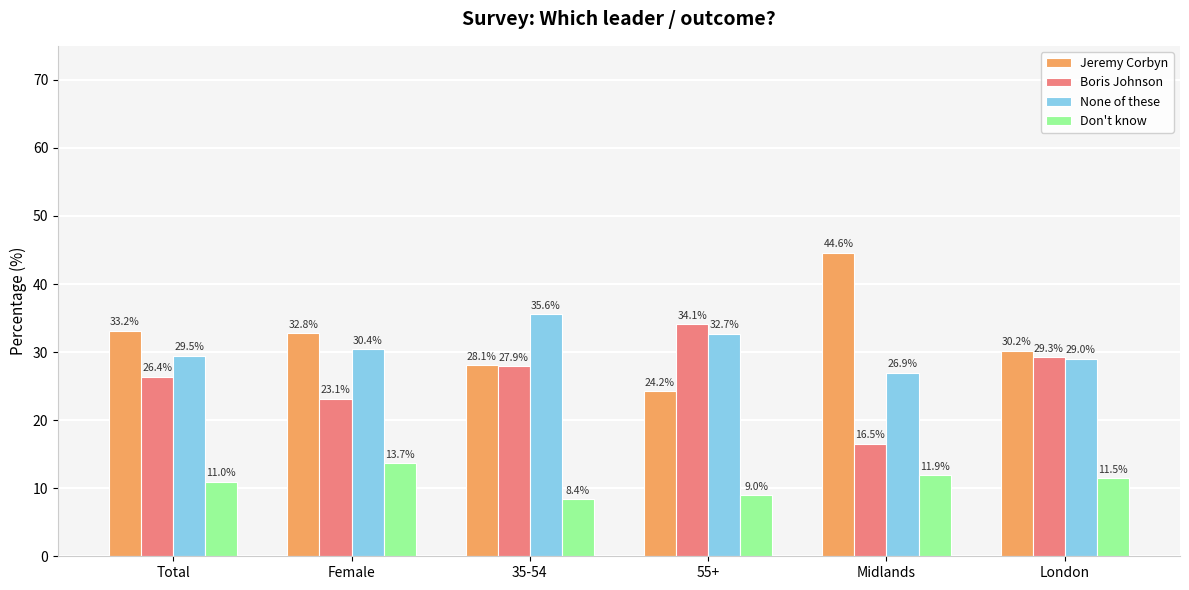

What is the label of the 3rd bar from the left?

35-54